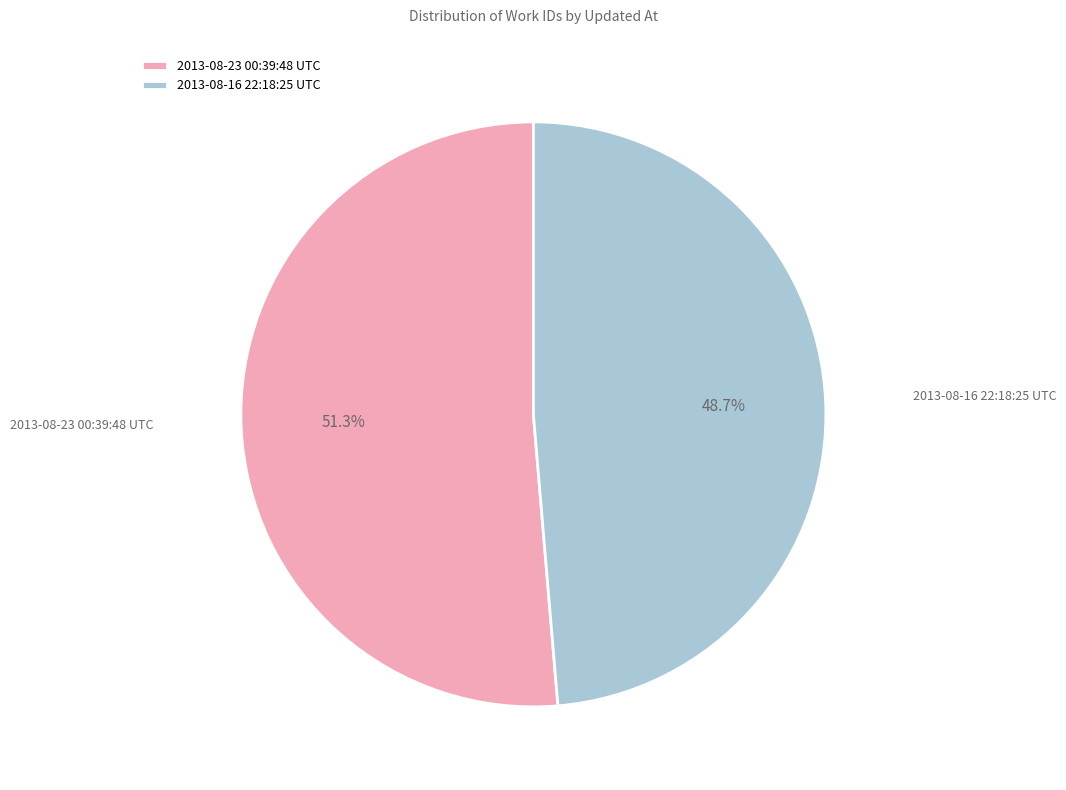

Is it true that 2013-08-23 00:39:48 UTC is 66% of the pie?

False